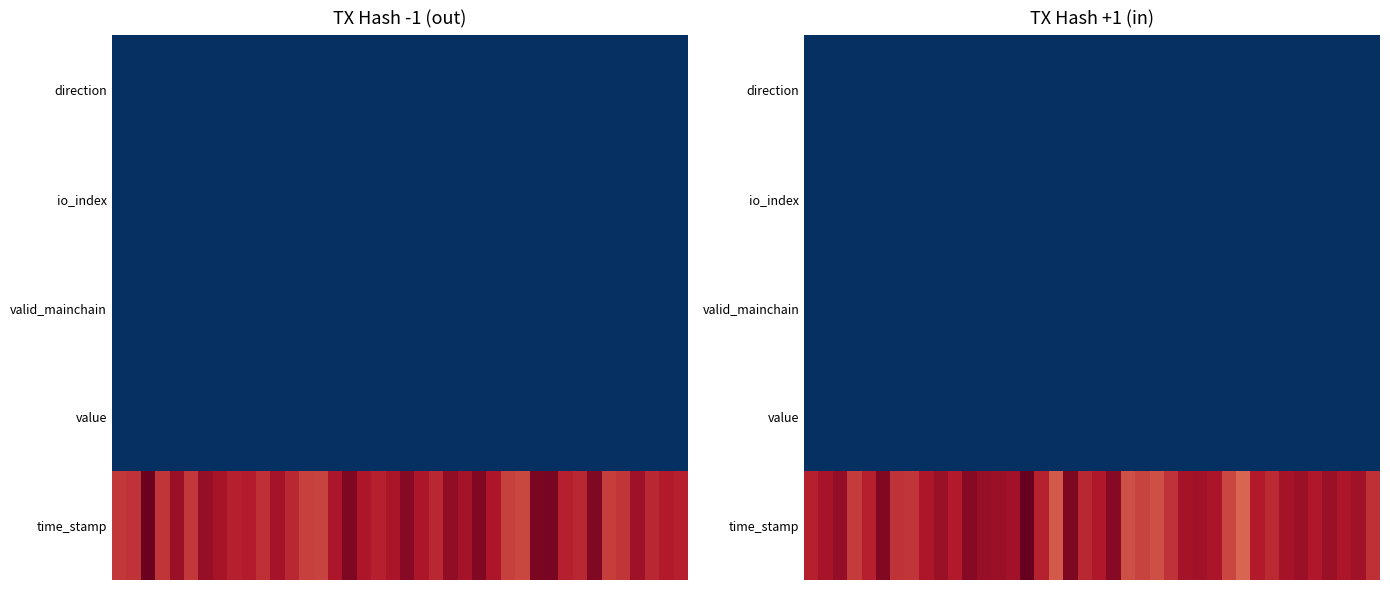

Which series has the largest total across all categories?

time_stamp